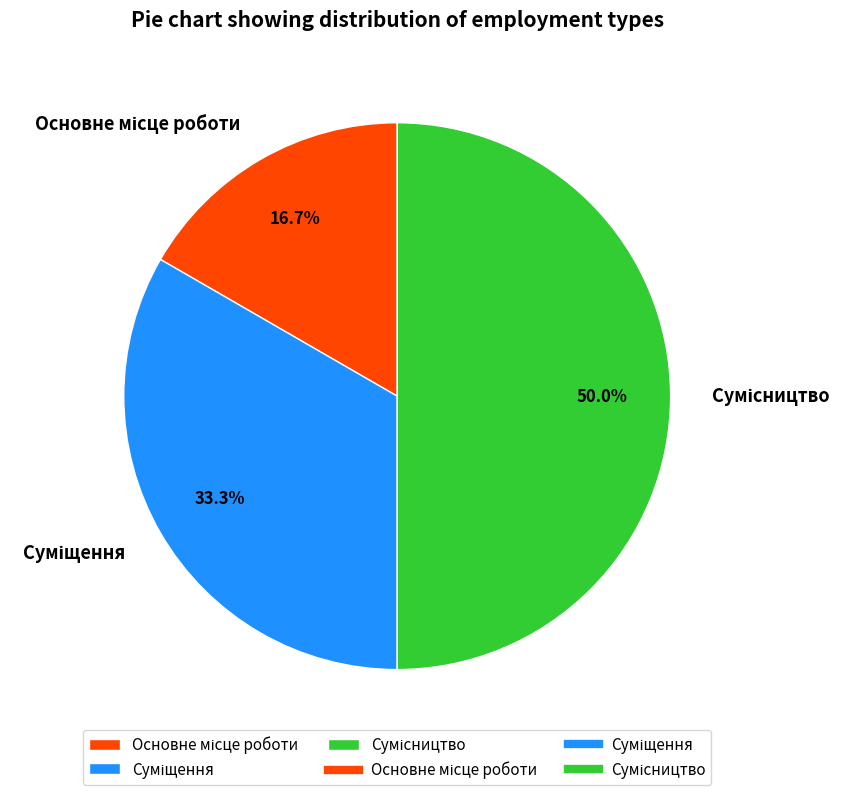

Which slice is the largest?

Сумісництво